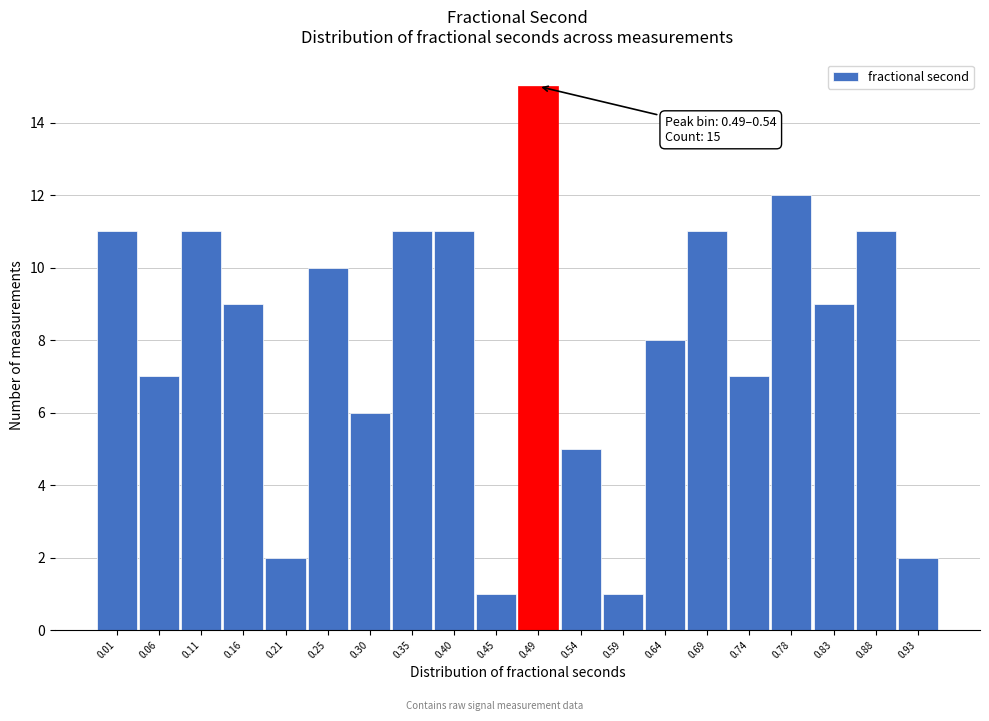

Reading right to left, what are all the values shown in this chart?

0.93=2	0.88=11	0.83=9	0.78=12	0.74=7	0.69=11	0.64=8	0.59=1	0.54=5	0.49=15	0.45=1	0.40=11	0.35=11	0.30=6	0.25=10	0.21=2	0.16=9	0.11=11	0.06=7	0.01=11